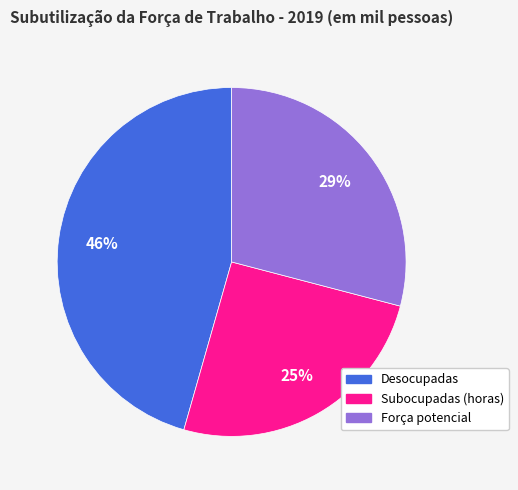

Is there any slice that represents more than half of the pie?

No